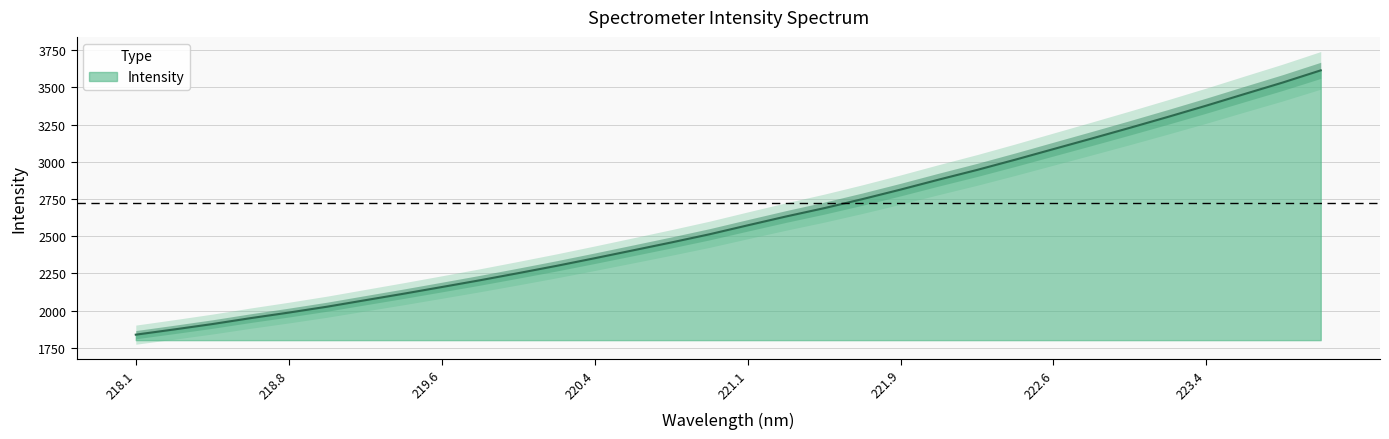

Rank the categories by value from highest to lowest.

223.9802, 223.7895, 223.5987, 223.408, 223.2172, 223.0264, 222.8355, 222.6447, 222.4538, 222.263, 222.0721, 221.8812, 221.6902, 221.4993, 221.3083, 221.1174, 220.9264, 220.7354, 220.5444, 220.3533, 220.1623, 219.9712, 219.7801, 219.589, 219.3979, 219.2067, 219.0156, 218.8244, 218.6332, 218.442, 218.2508, 218.0596